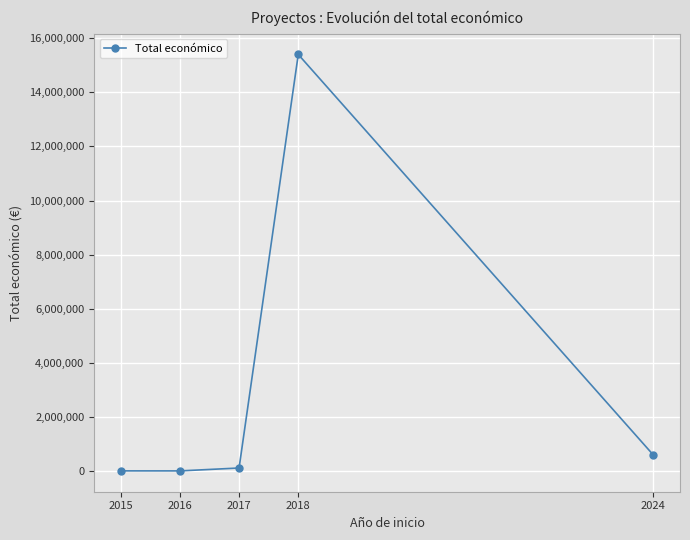

True or false: the data has more than 0 interior local peaks.

True